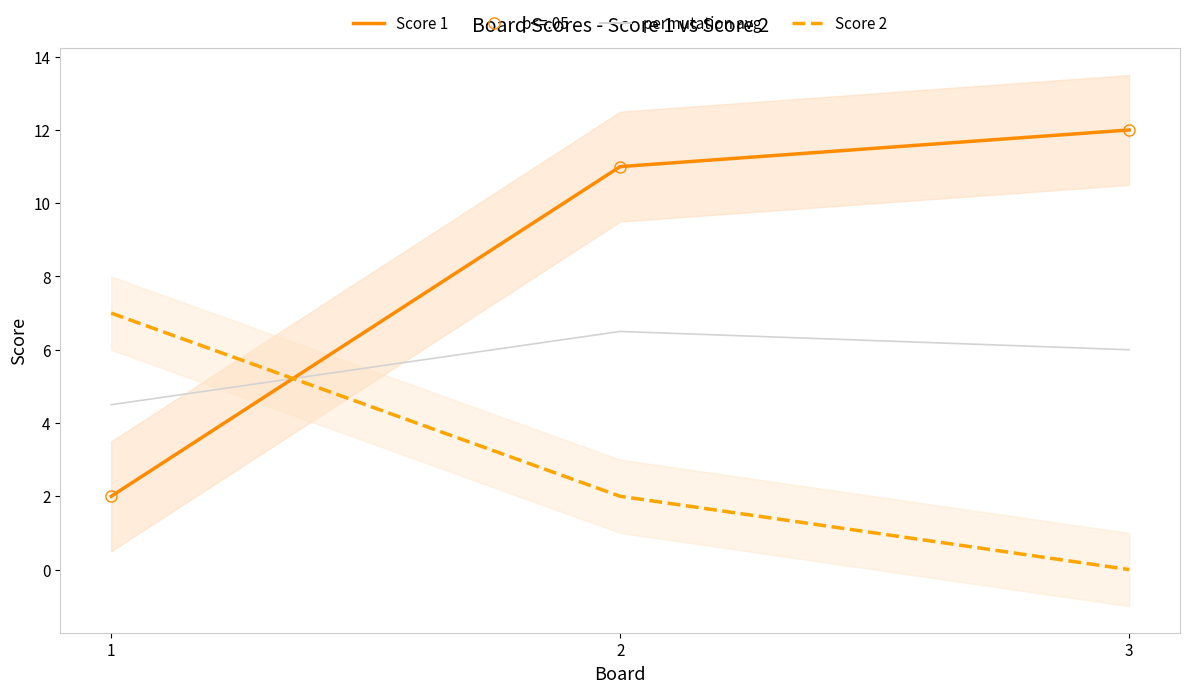

Reading right to left, what are all the values shown in this chart?

permutation avg: 6.0	6.5	4.5
Score 1: 12.0	11.0	2.0
Score 2: 0.0	2.0	7.0